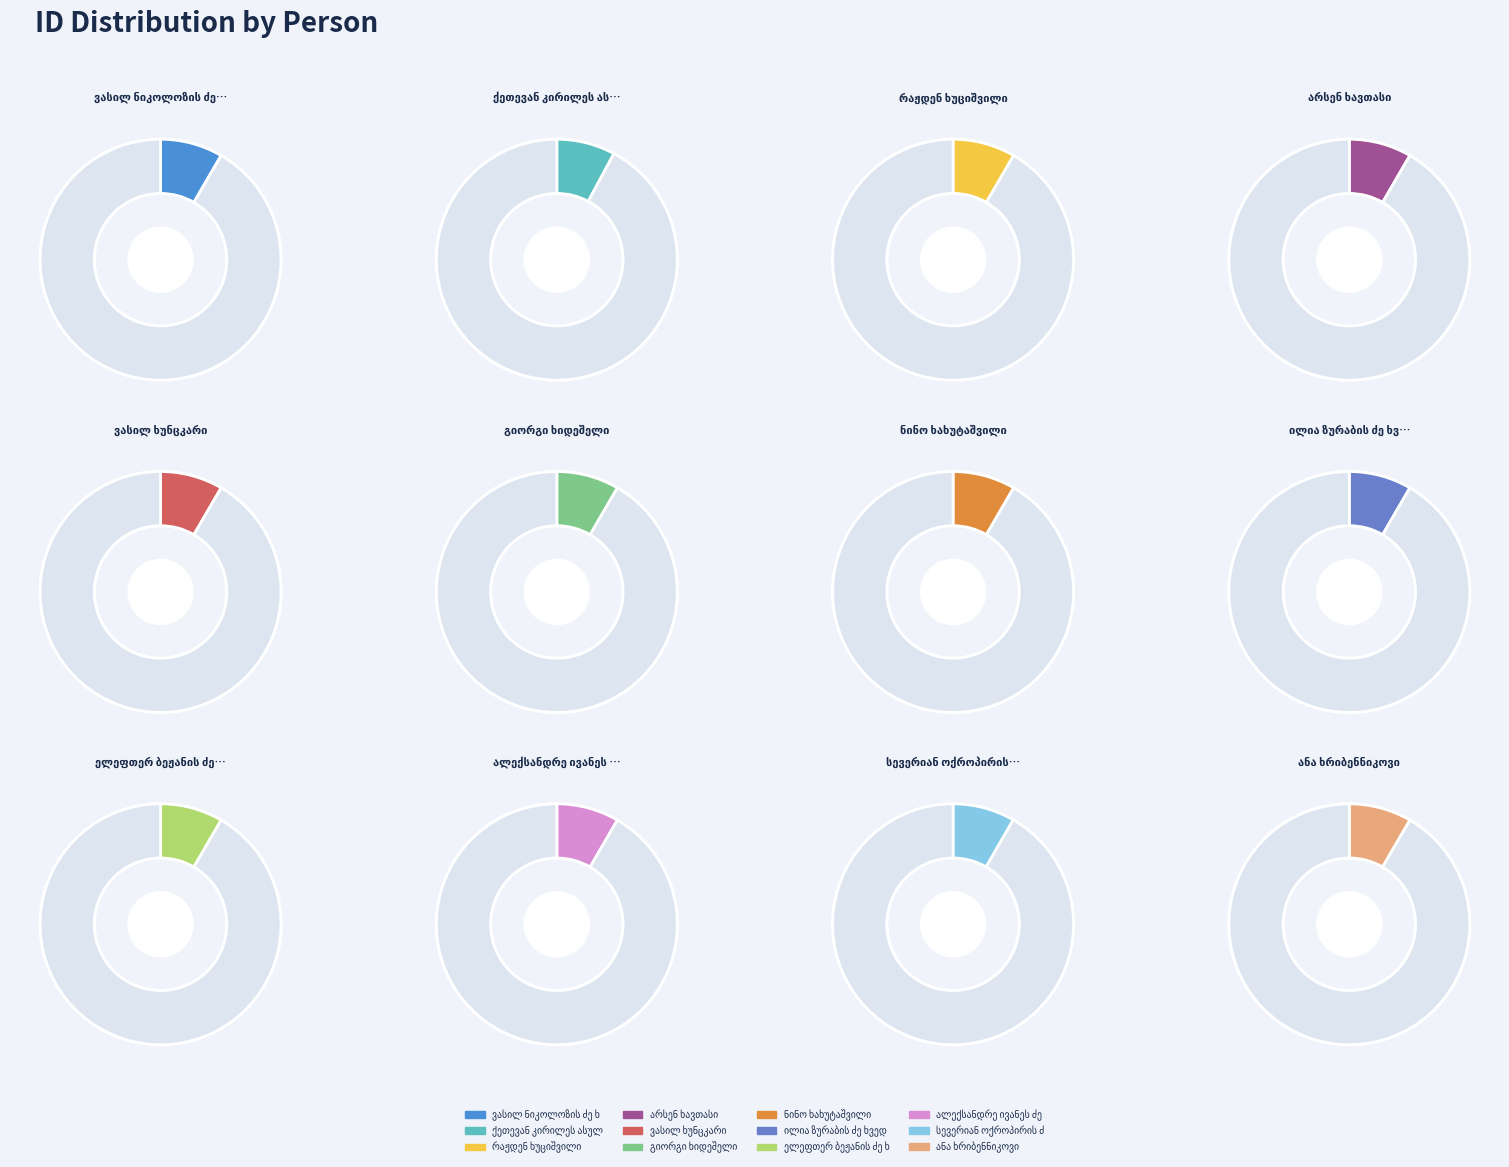

What percentage do ქეთევან კირილეს ასული ხარაძე and ალექსანდრე ივანეს ძე ხირსელი together represent?

16.2%